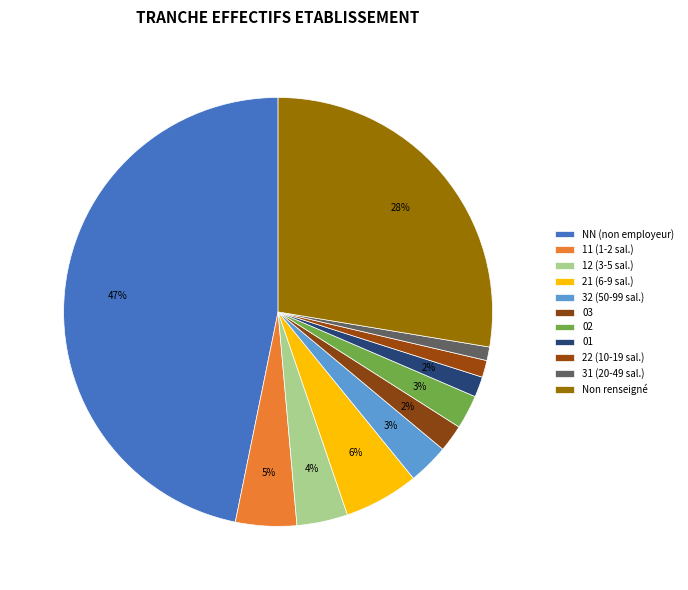

Count the number of slices in the pie.

11